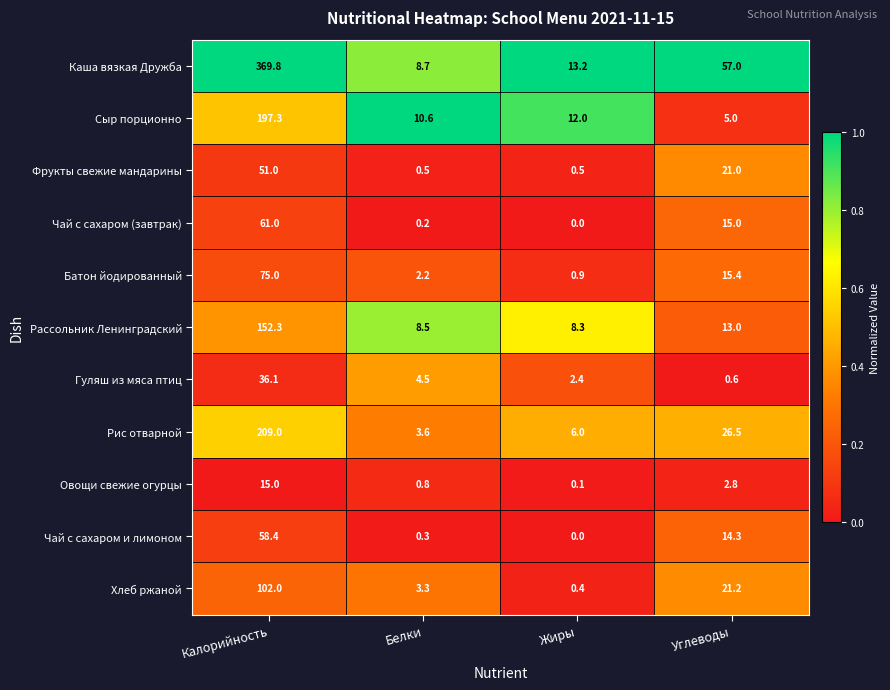

What is the total value across all series at Жиры?

43.8